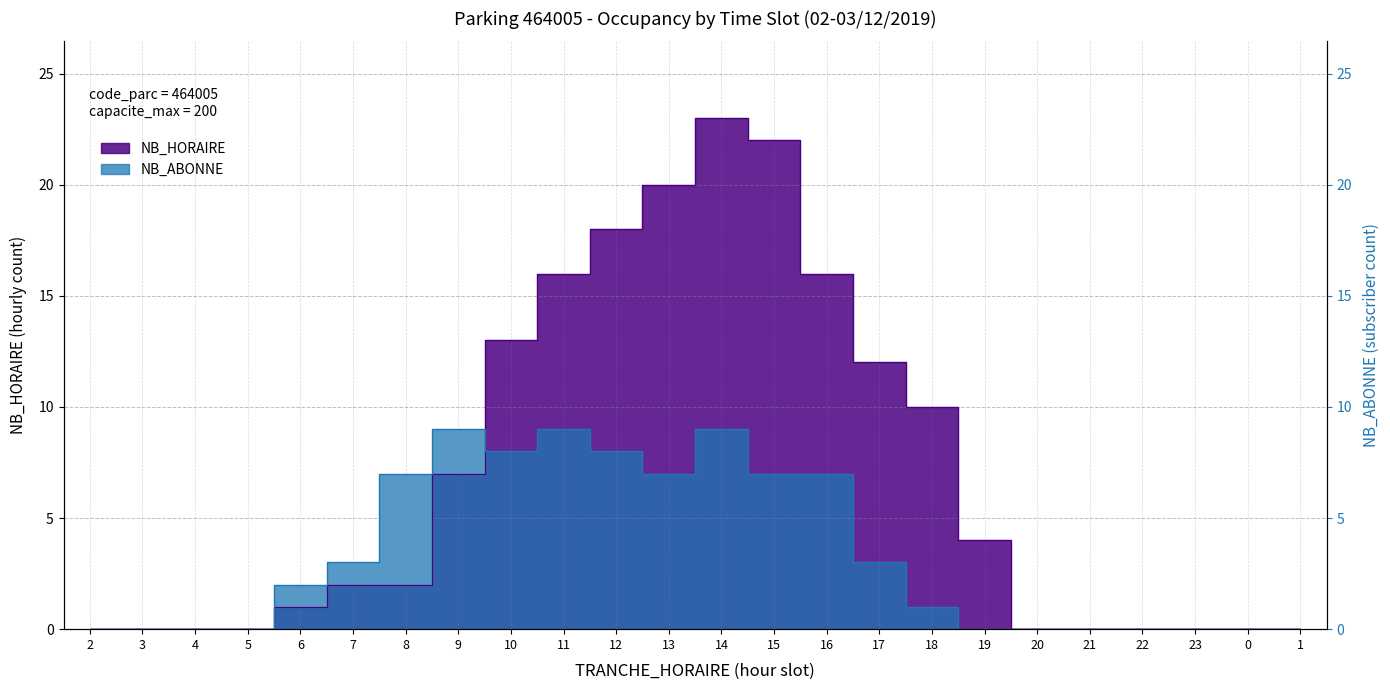

How many data points in NB_HORAIRE are less than 2?

11